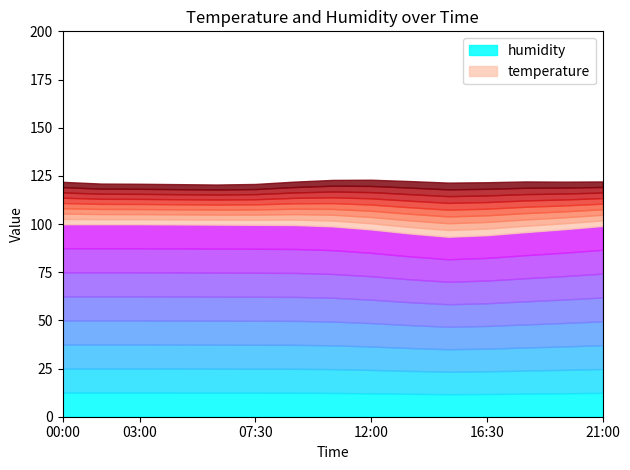

Which category has the lowest value in the humidity series?

15:00